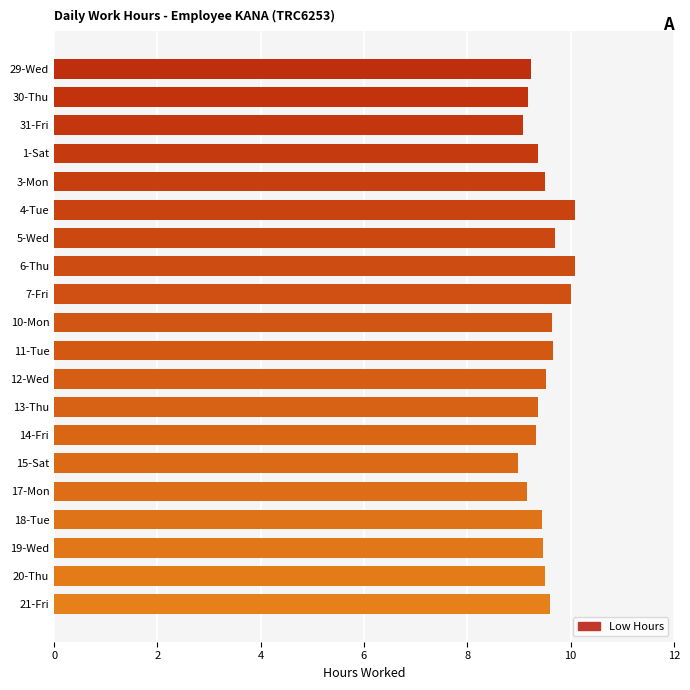

What is the label of the 17th bar from the top?

18-Tue